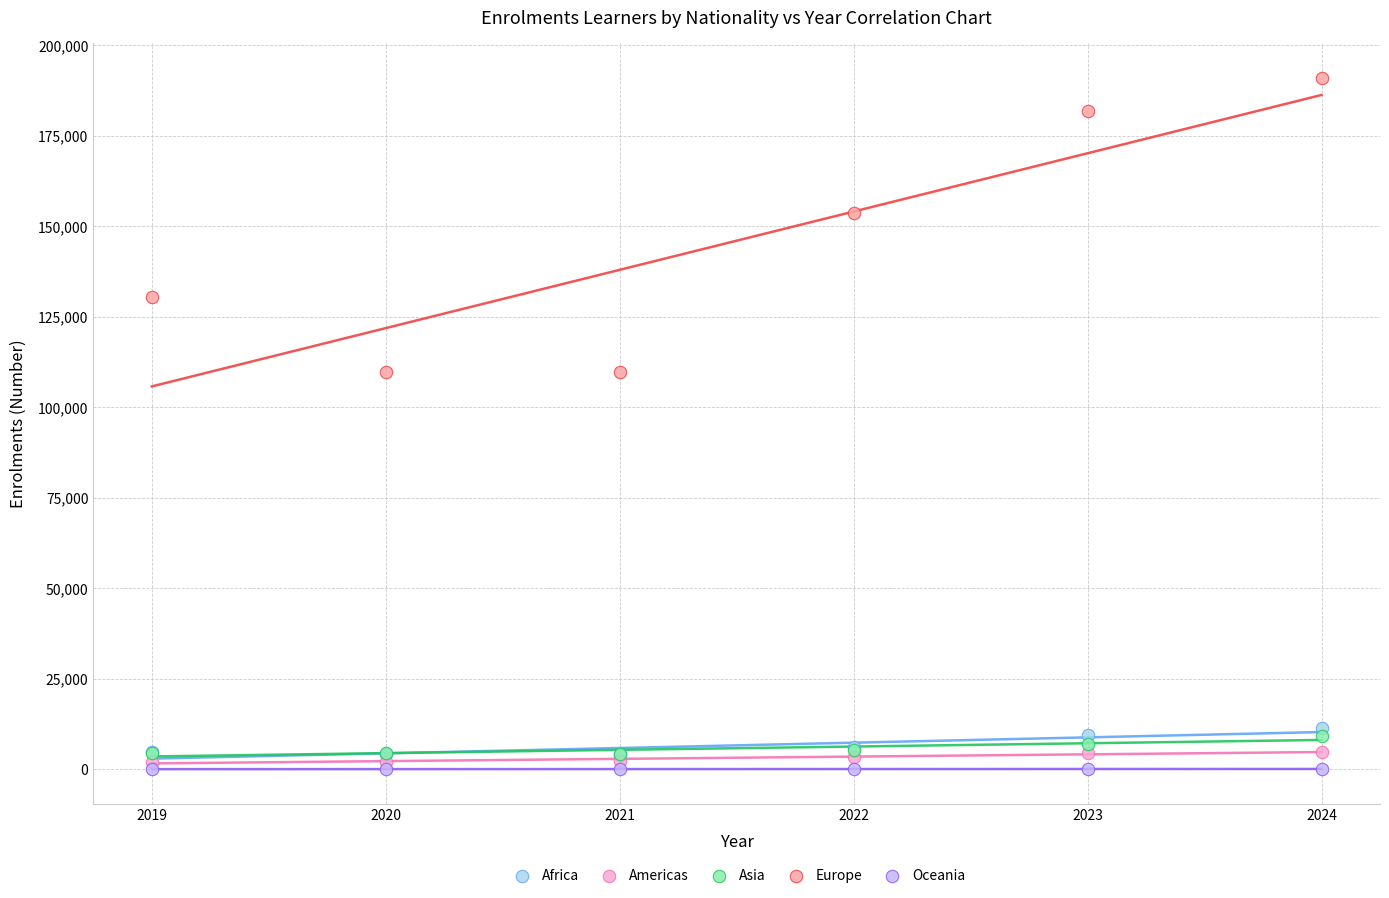

In the Europe series, what Y value is closest to 150347?

153601